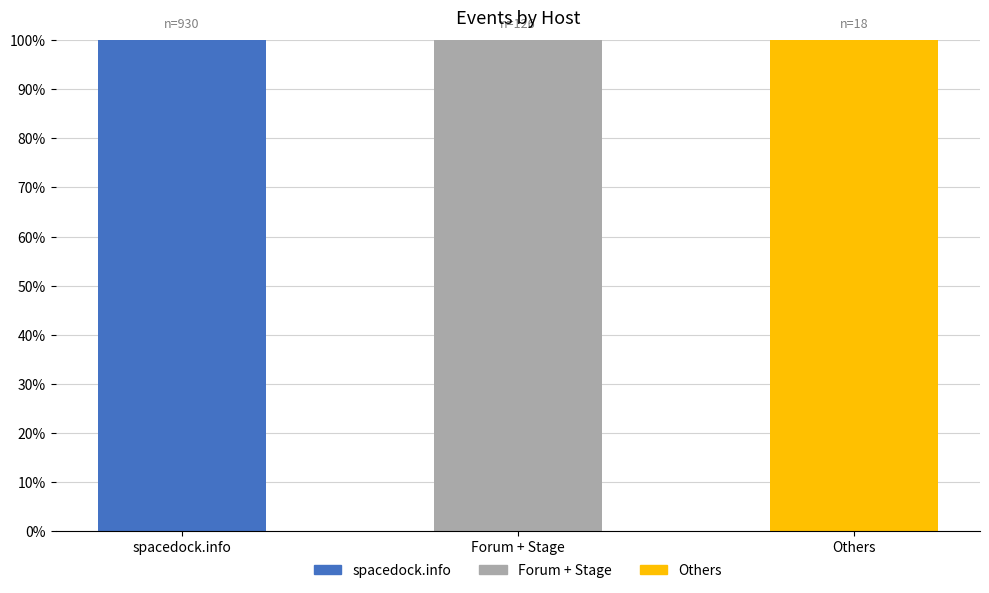

Which category has the highest value in the spacedock.info series?

spacedock.info